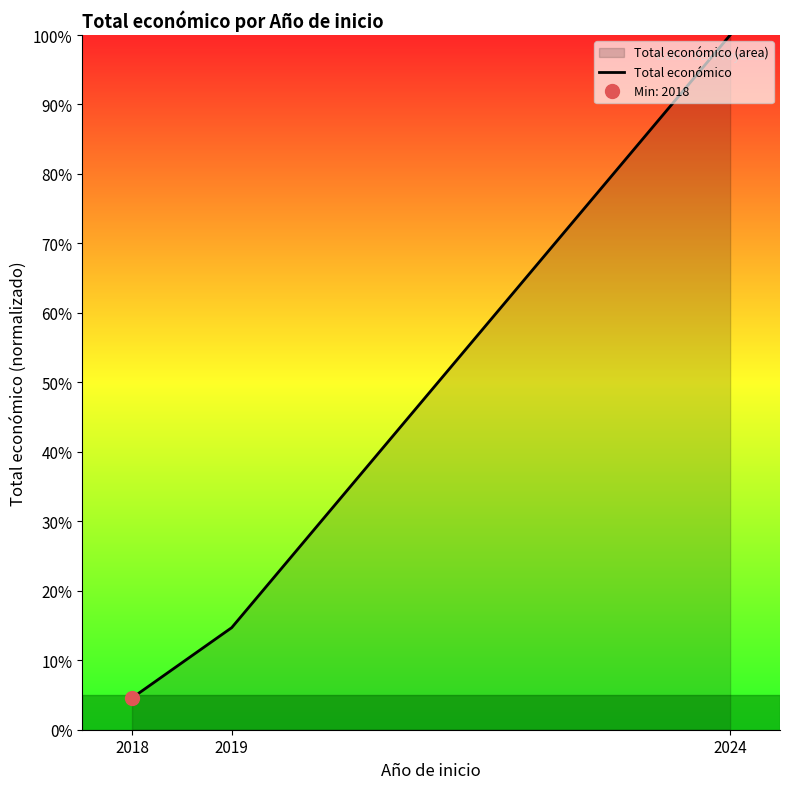

How many lines are shown in the chart?

1